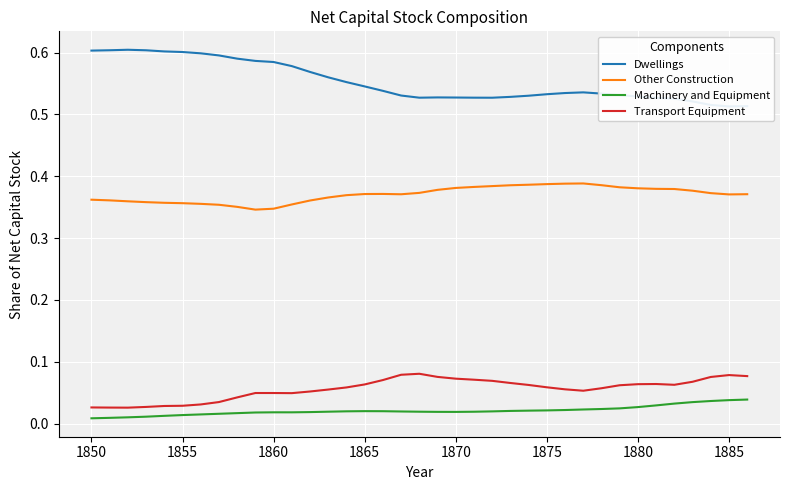

What is the difference between the maximum and minimum values in the Transport Equipment series?

0.1